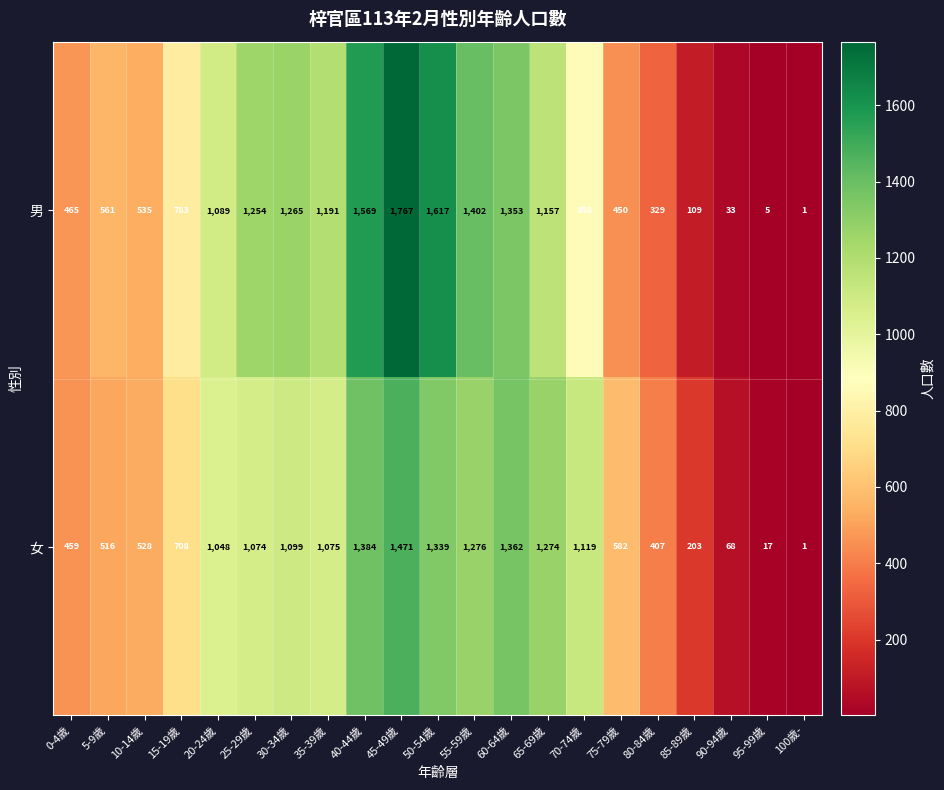

Is it true that 男 equals 1 at 95-99歲?

False